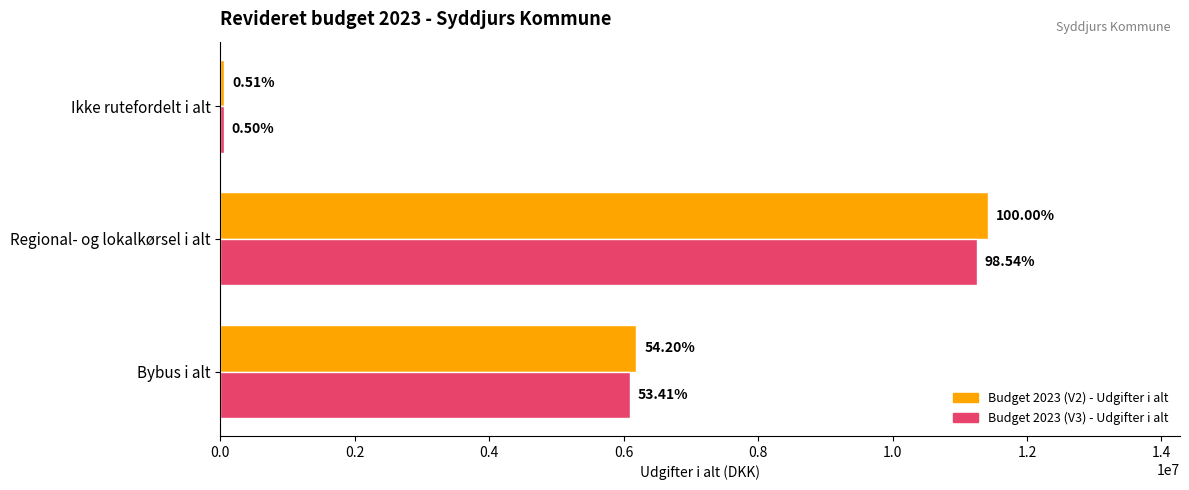

Reading right to left, extract all data points from this chart.

Budget 2023 (V2) - Udgifter i alt: 57978.9	11420431.8	6189589.3
Budget 2023 (V3) - Udgifter i alt: 57136.8	11254173.5	6099689.7